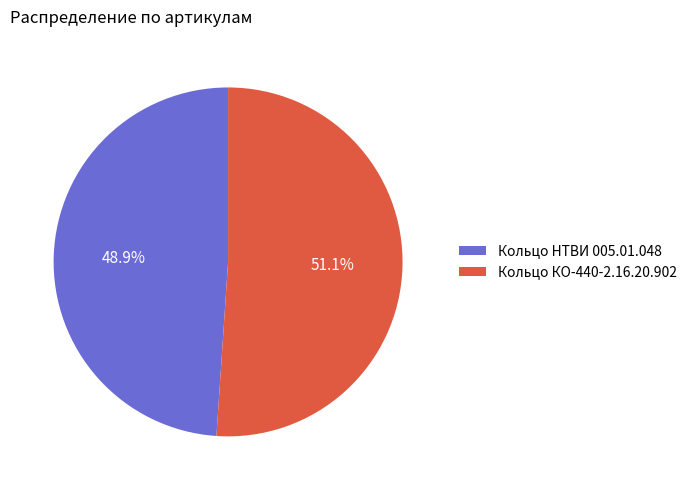

Do Кольцо НТВИ 005.01.048 and Кольцо КО-440-2.16.20.902 together represent more than half of the pie?

Yes